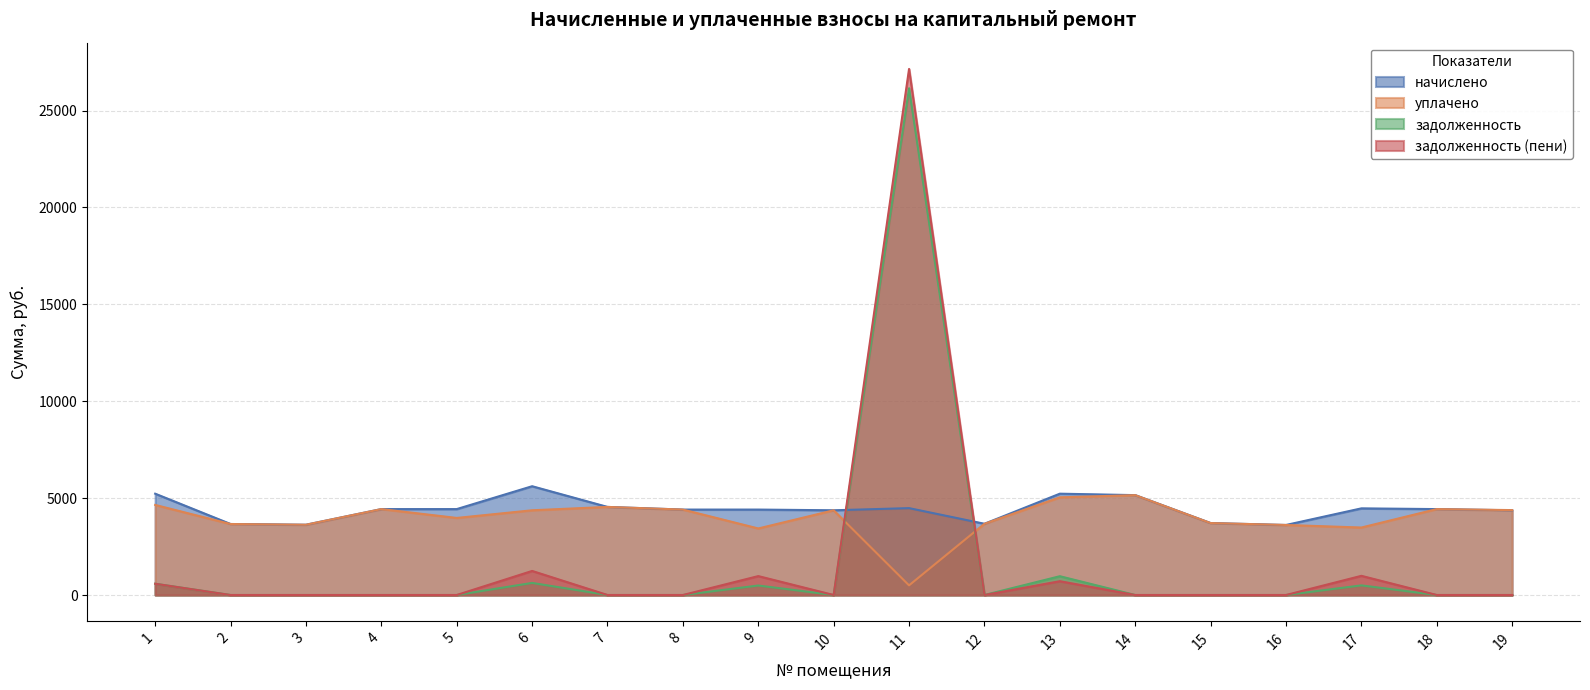

Which series has the largest total across all categories?

начислено